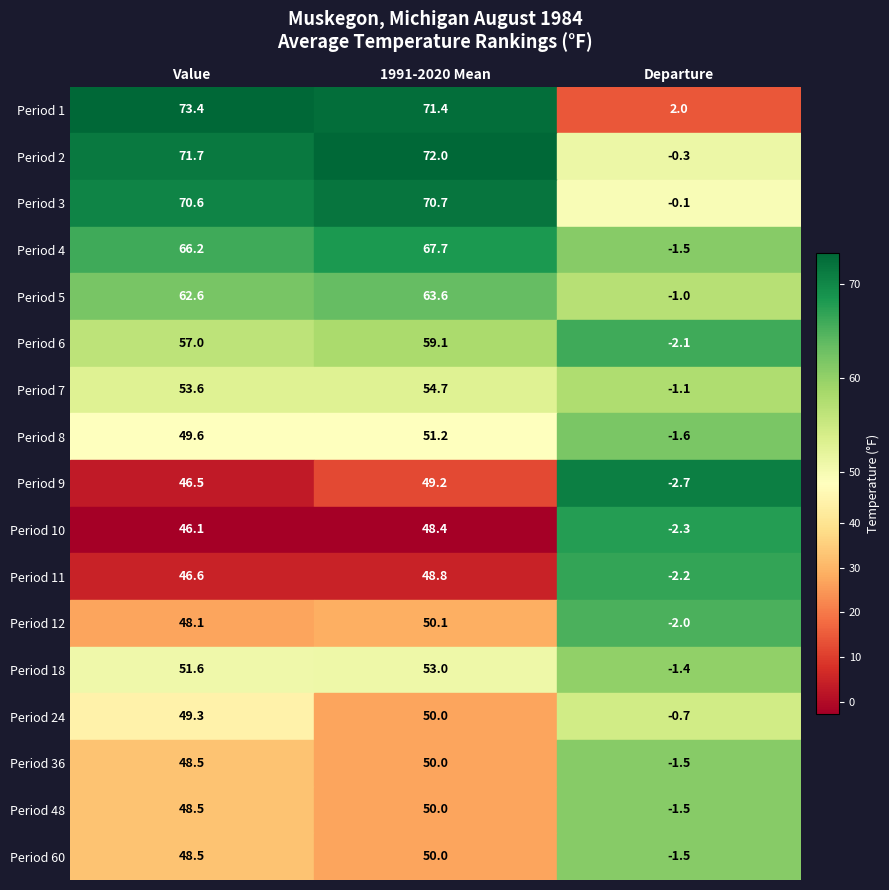

Which series changed the most between 1991-2020 Mean and Departure?

Period 2